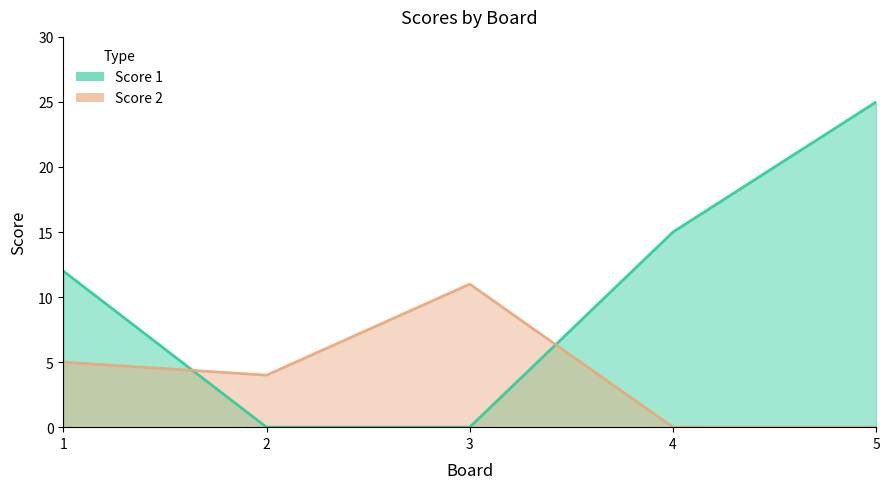

How many lines are shown in the chart?

2